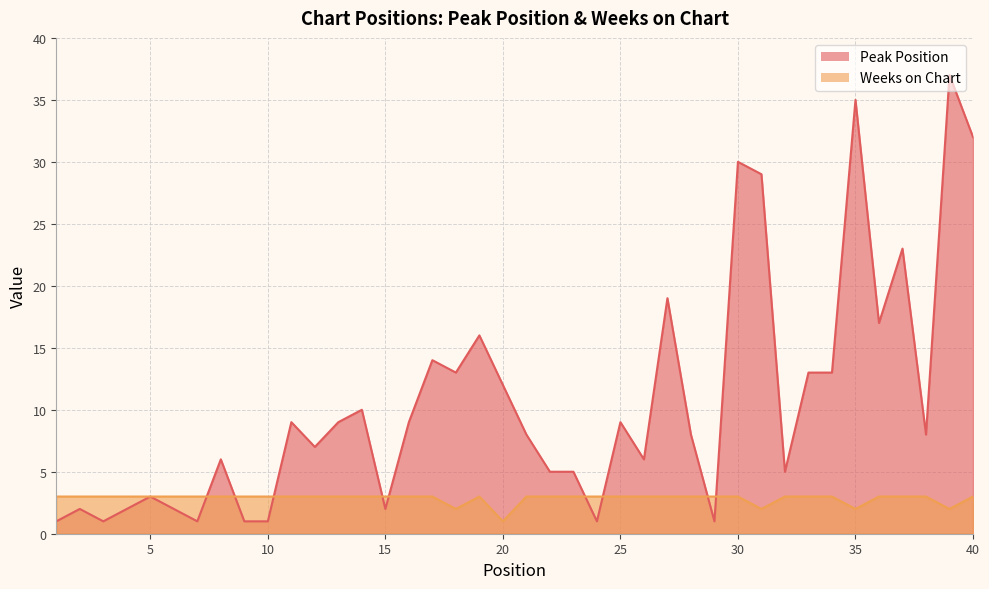

In Weeks on Chart, how many points are higher than both neighbors (excluding endpoints)?

1